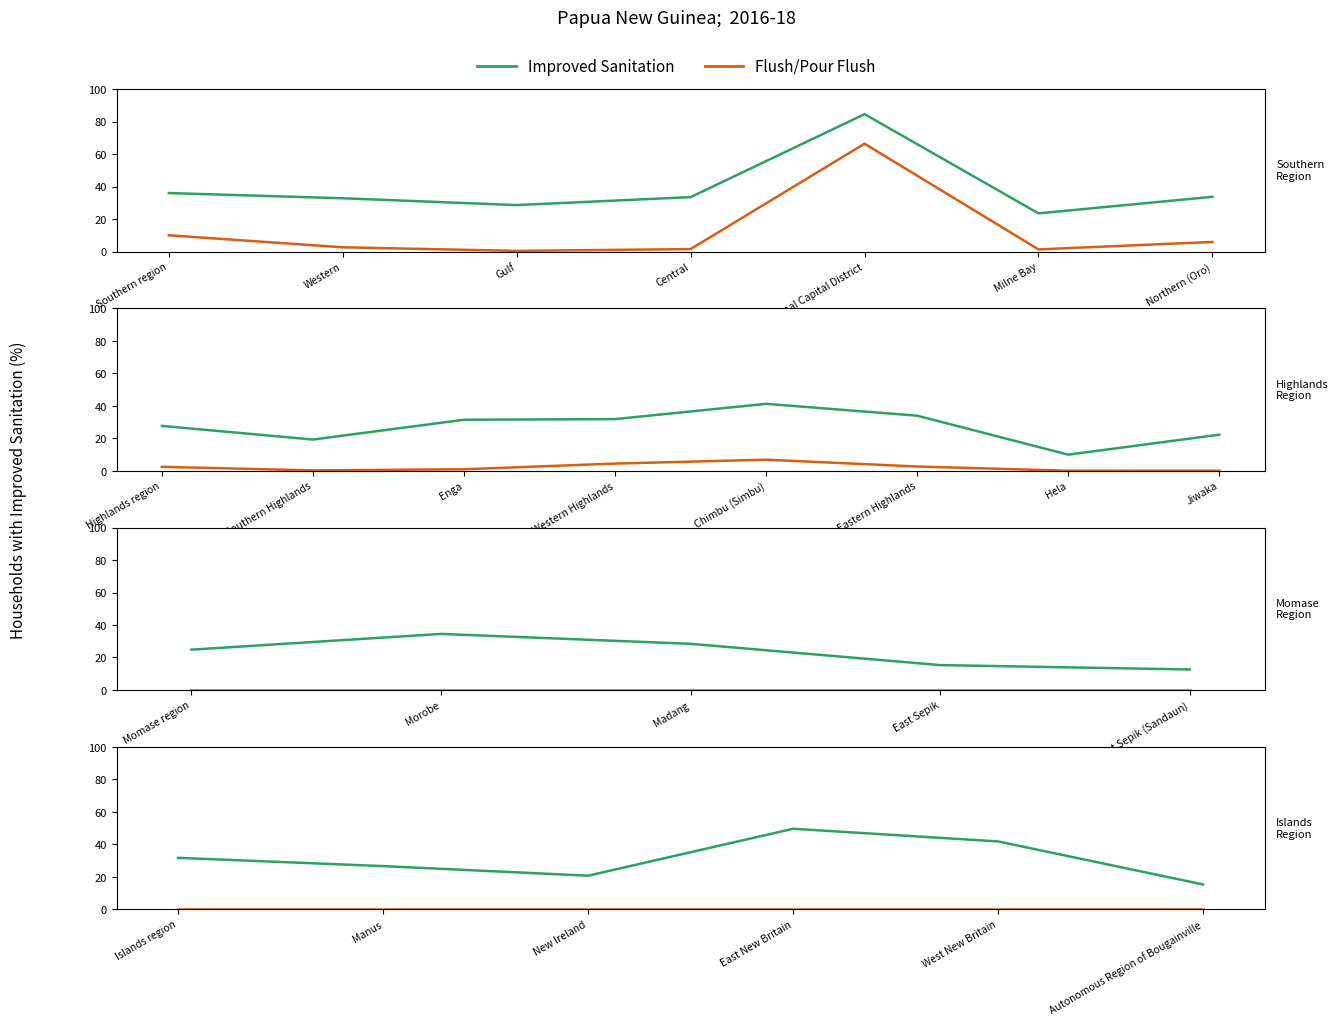

True or false: Flush/Pour Flush has more than 2 interior local peaks.

False